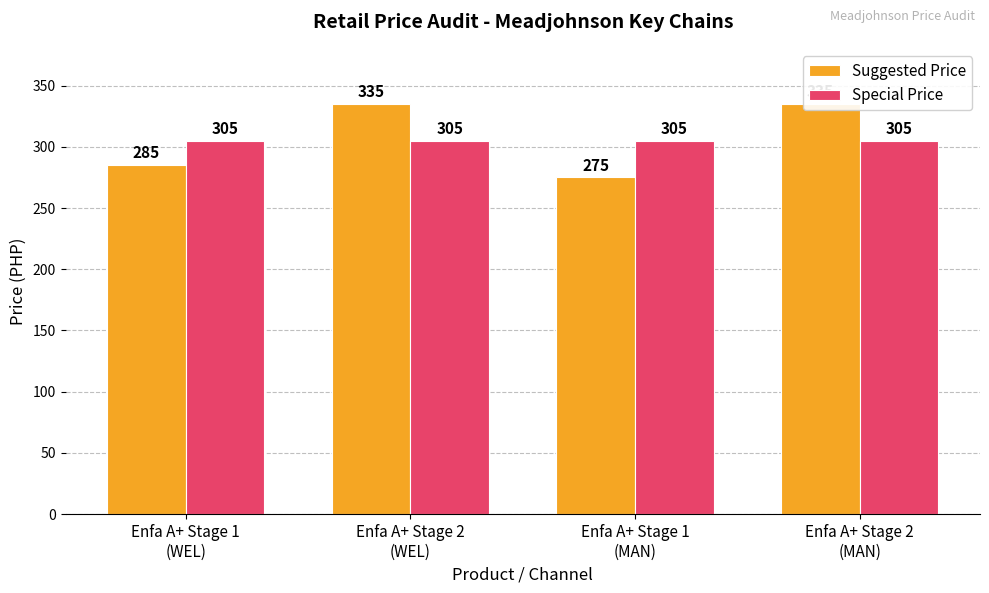

What is the value of the Special Price bar at the 2nd from the left?

305